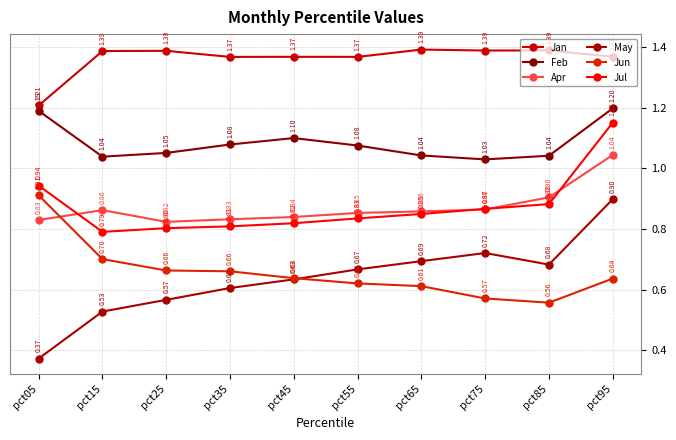

Does the chart have visible grid lines?

Yes